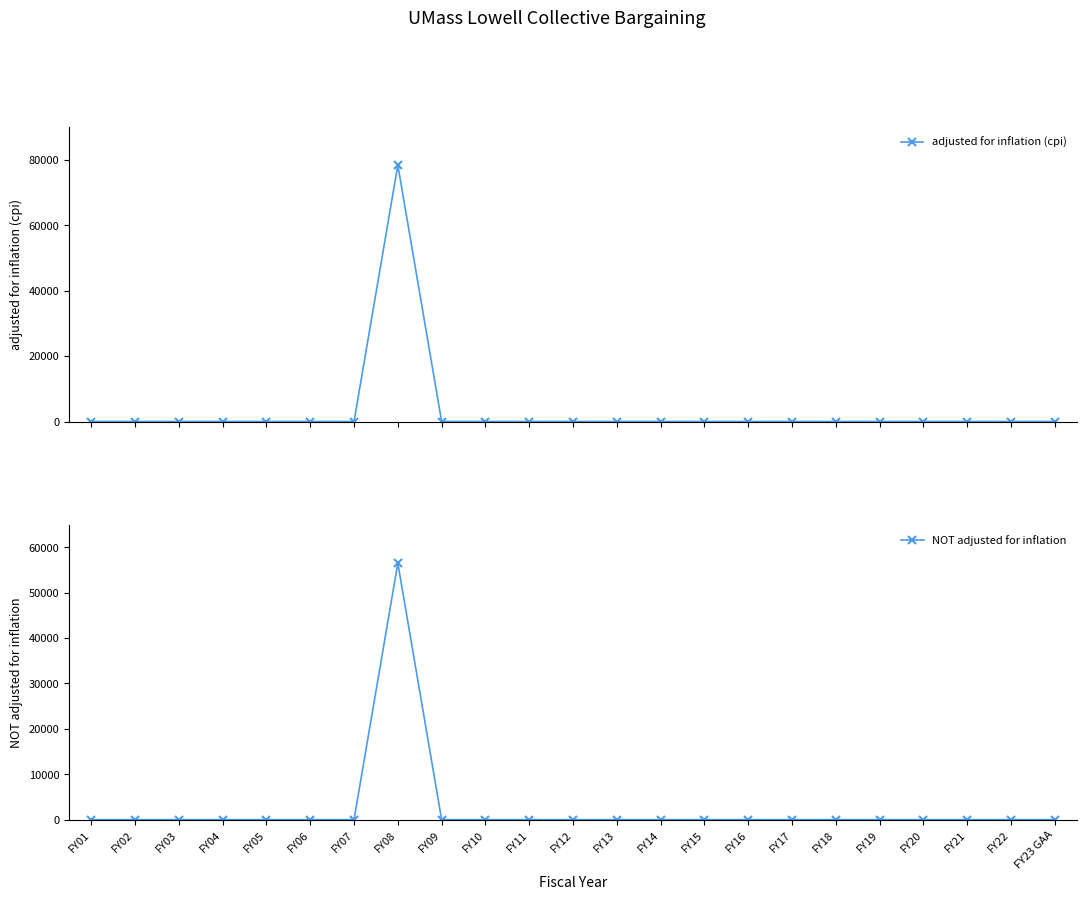

True or false: adjusted for inflation (cpi) and NOT adjusted for inflation intersect in this chart.

False